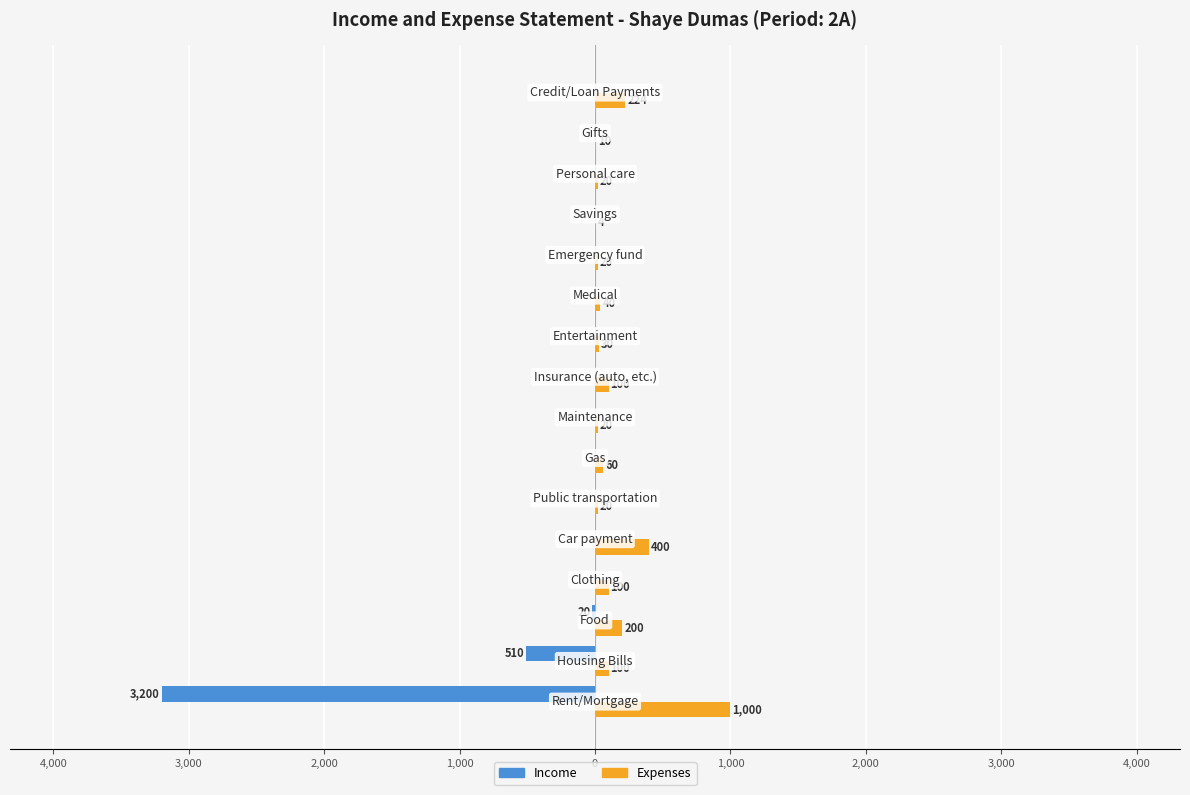

What are all the series names shown in the legend?

Income, Expenses